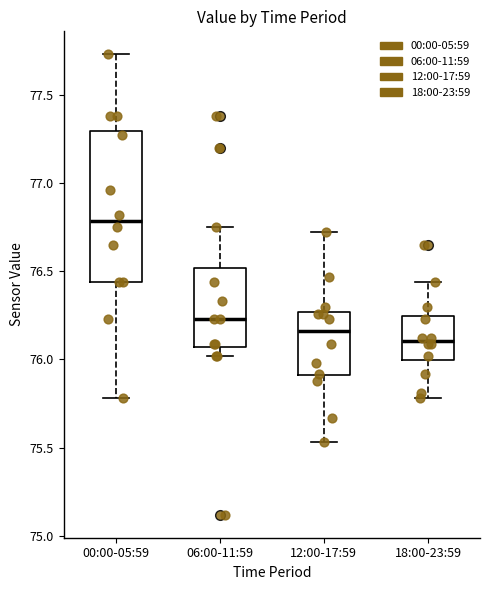

Comparing the boxes themselves (not the whiskers), which one is the tallest?

00:00-05:59